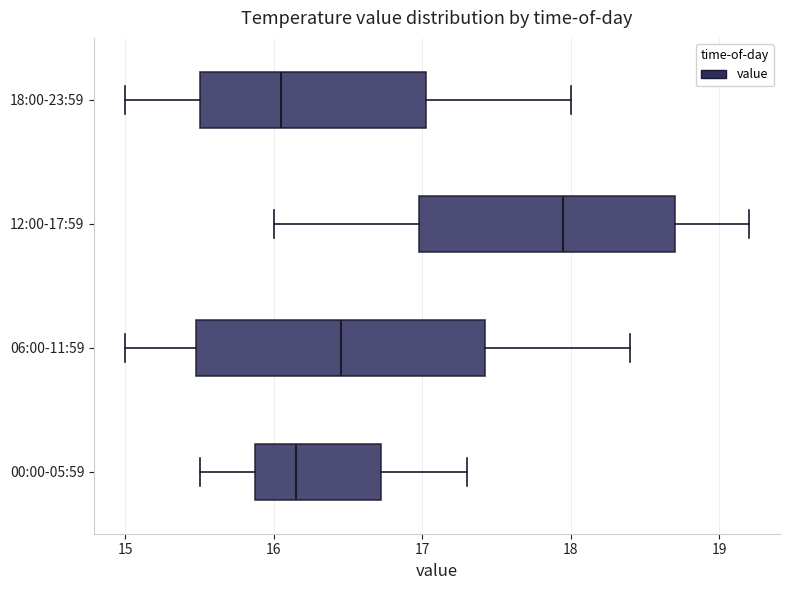

Which box is the widest, from its left edge to its right edge?

06:00-11:59